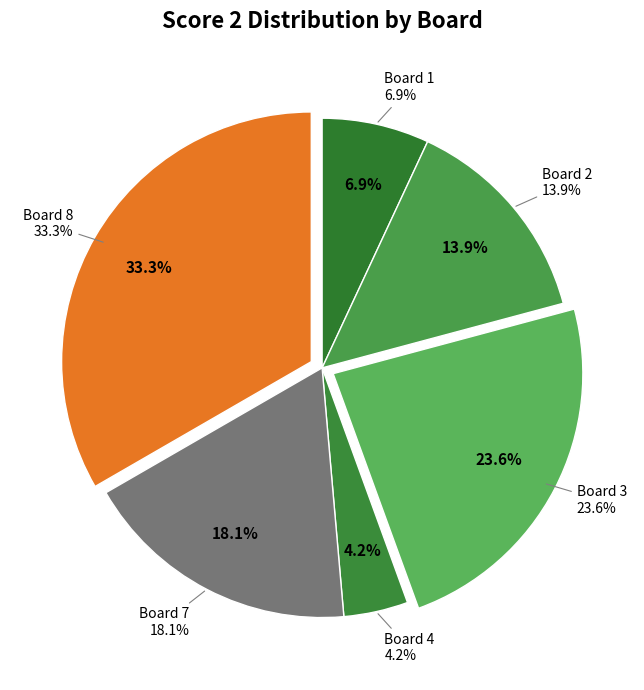

To the nearest percent, what portion does Board 1
5 represent?

7%